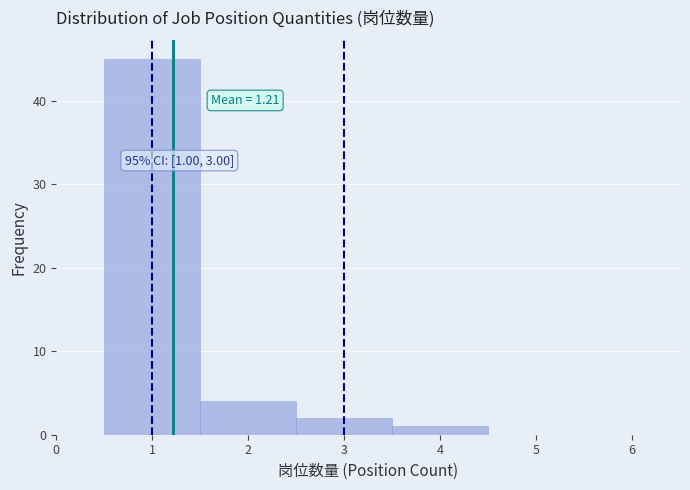

Over which range of the x-axis is the bar tallest?

0.5 to 1.5